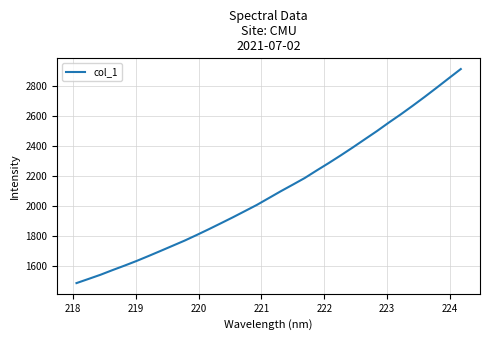

What is the greatest value displayed?

2915.1